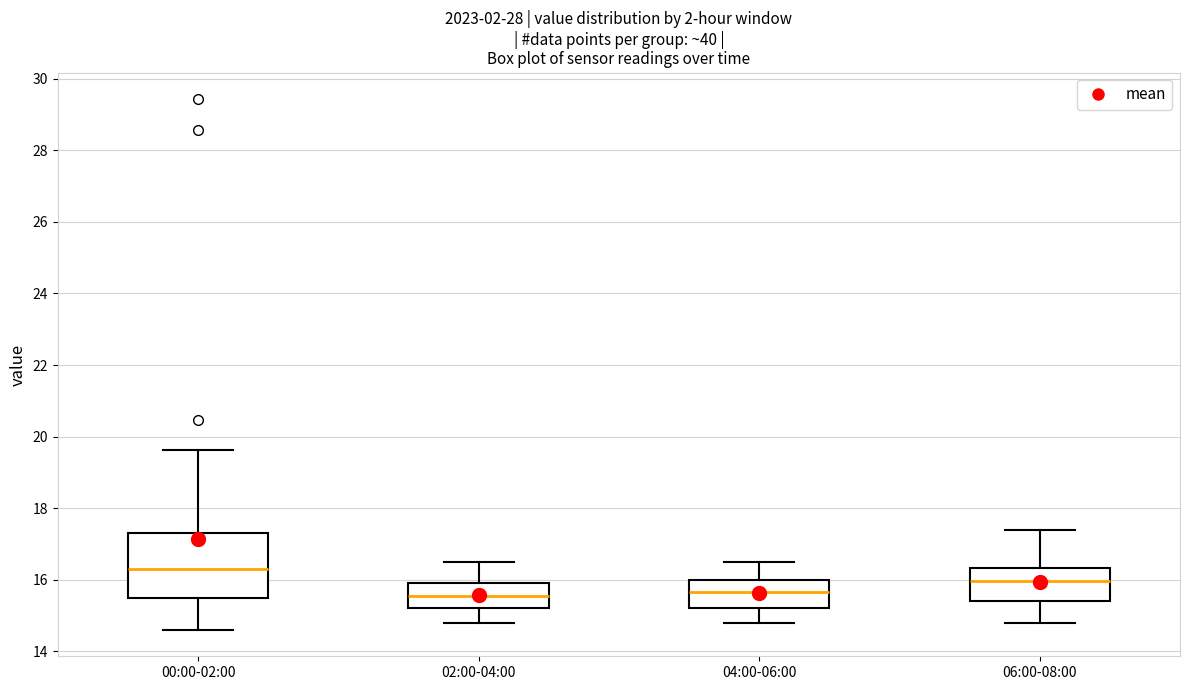

Where is the upper edge of the box for 04:00-06:00 on the y-axis? The values are not printed on the chart, so give them approximately, as read against the axis.

16.0